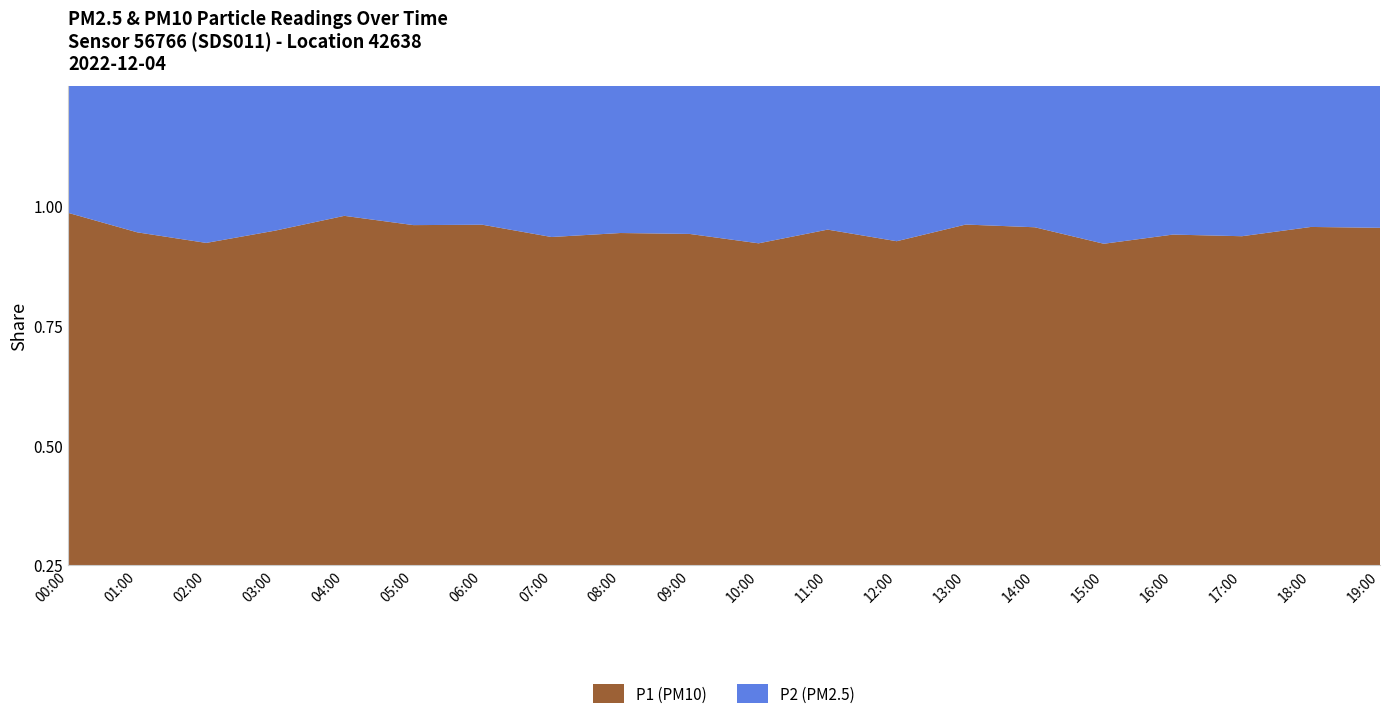

Reading right to left, list all the values displayed in this chart.

P1: 19:00=24.3	18:00=24.4	17:00=17.5	16:00=28.1	15:00=20.9	14:00=30.4	13:00=23.1	12:00=25.2	11:00=24.2	10:00=28.5	09:00=30.1	08:00=27.7	07:00=23.1	06:00=33.1	05:00=33.2	04:00=30.4	03:00=33.1	02:00=26.9	01:00=29.8	00:00=35.6
P2: 19:00=10.2	18:00=10.2	17:00=8.0	16:00=12.7	15:00=10.3	14:00=12.7	13:00=9.4	12:00=12.1	11:00=10.4	10:00=13.9	09:00=13.4	08:00=12.3	07:00=10.6	06:00=13.5	05:00=13.6	04:00=11.3	03:00=14.3	02:00=13.2	01:00=13.1	00:00=12.8